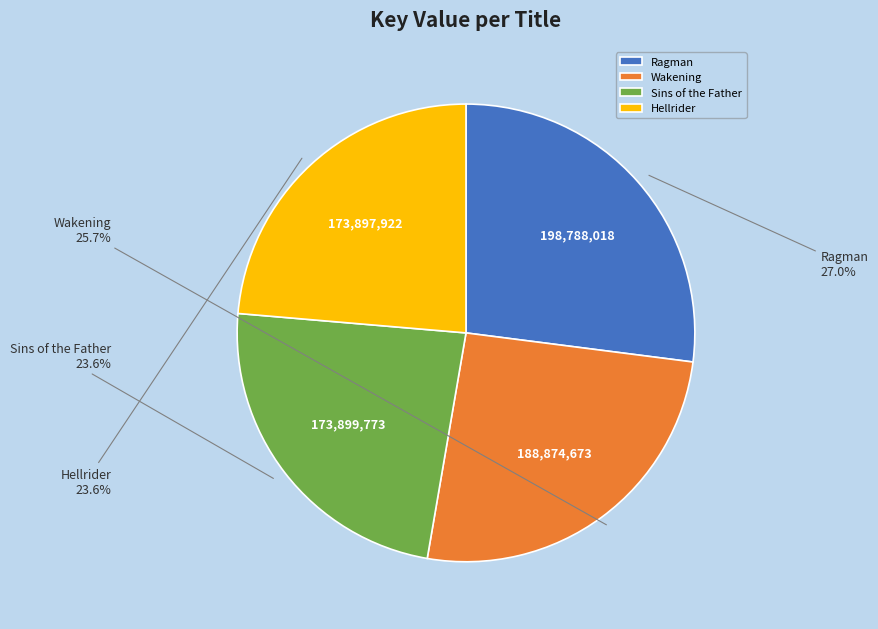

The Wakening slice represents 26% of the pie. True or false?

True